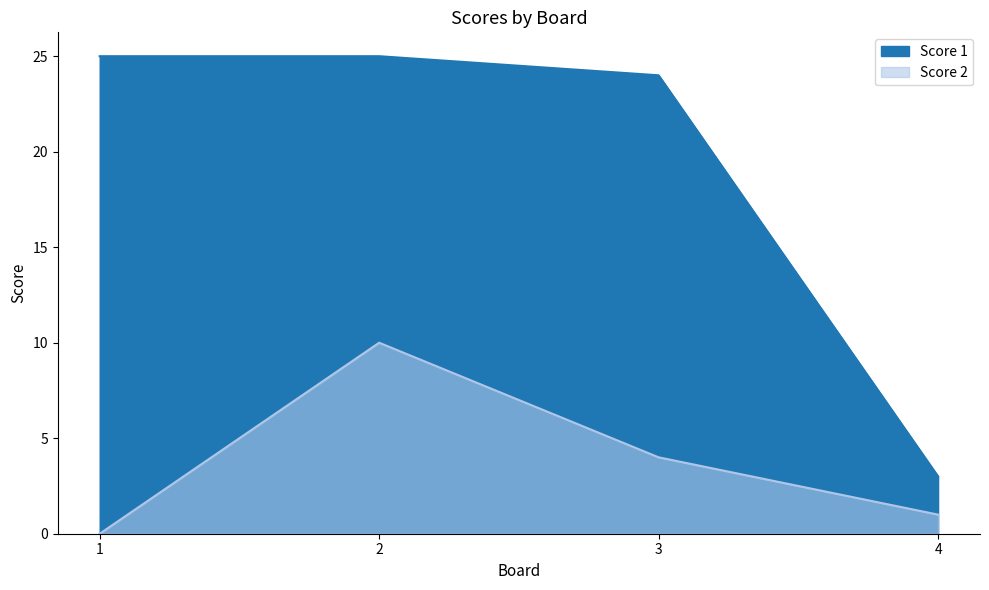

Reading right to left, transcribe all the data shown in this chart.

Score 1: 4=3	3=24	2=25	1=25
Score 2: 4=1	3=4	2=10	1=0